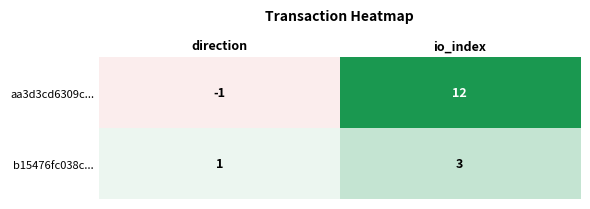

At which category does the chart reach its minimum across all series?

direction